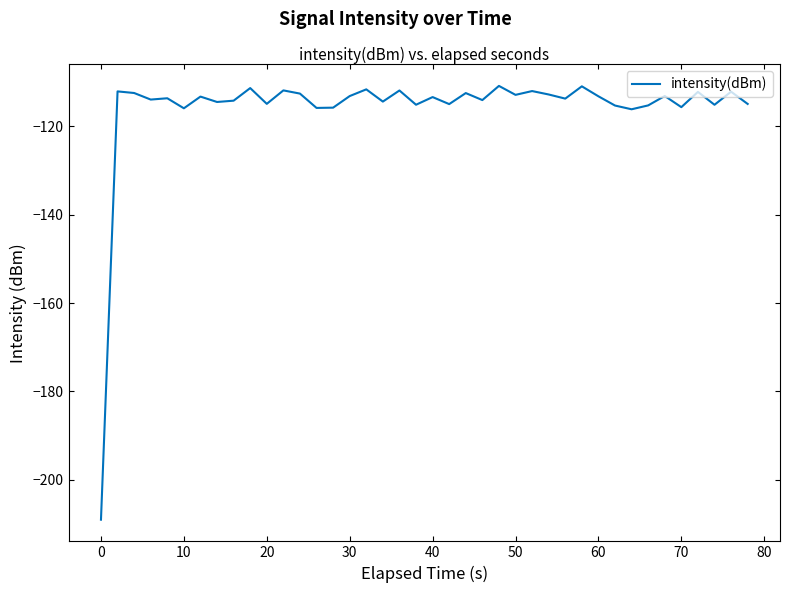

What is the maximum value shown in the chart?

-110.9